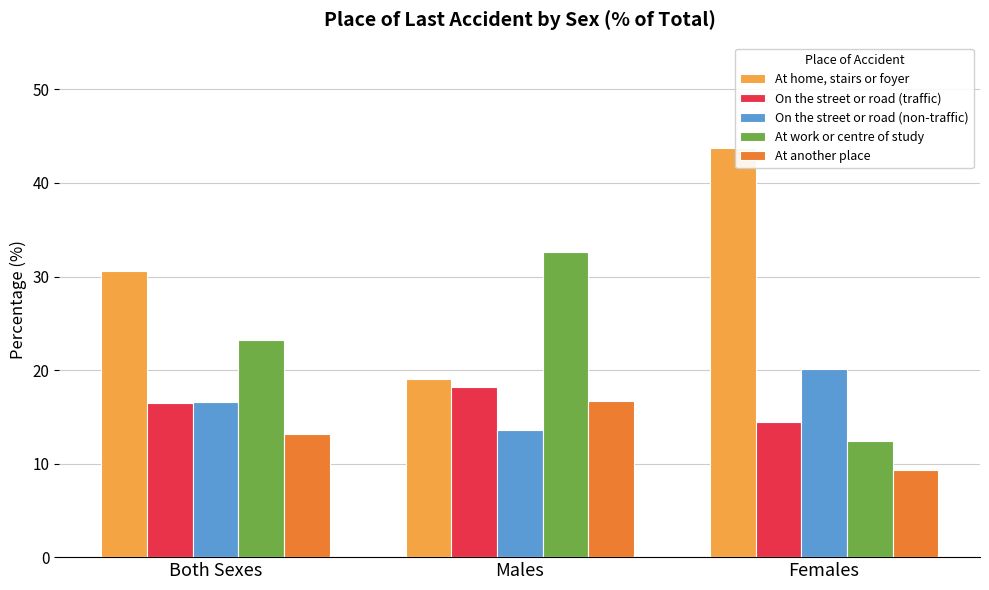

What is the value of the At home, stairs or foyer bar at the 1st from the left?

30.6